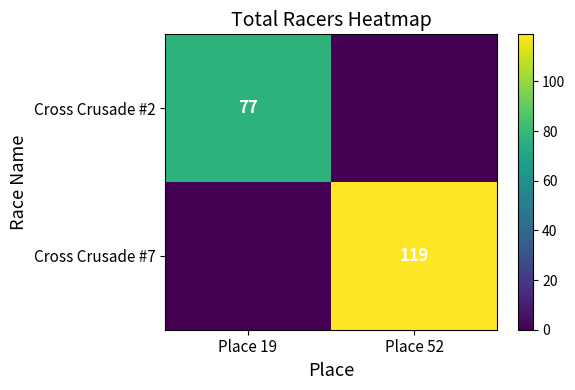

Is it true that Cross Crusade #7 equals 119 at Place 52?

True